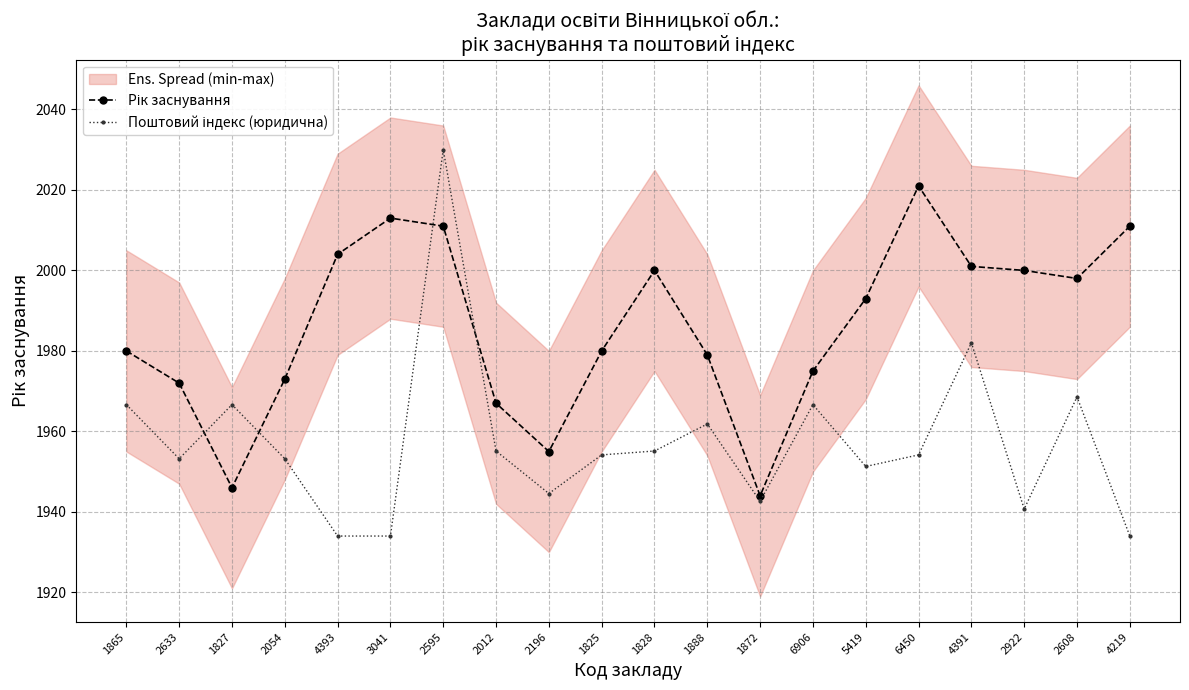

How many data points in Рік заснування are above 1993?

9